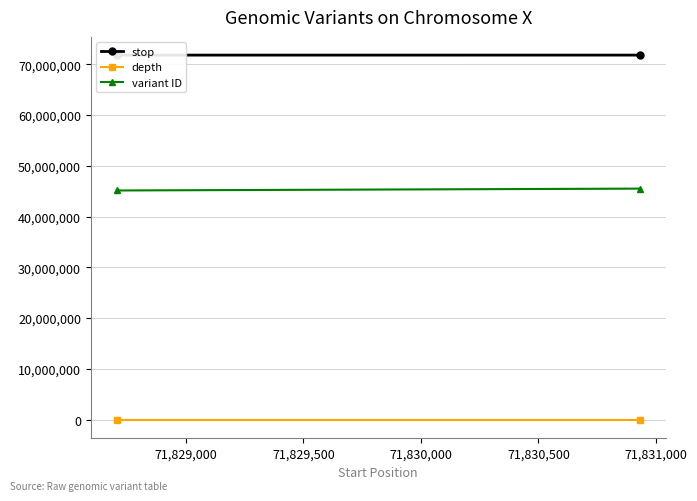

Which series has the largest total across all categories?

stop